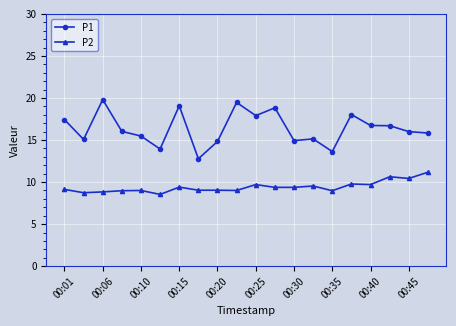

At how many categories does at least one series exceed 13?

19